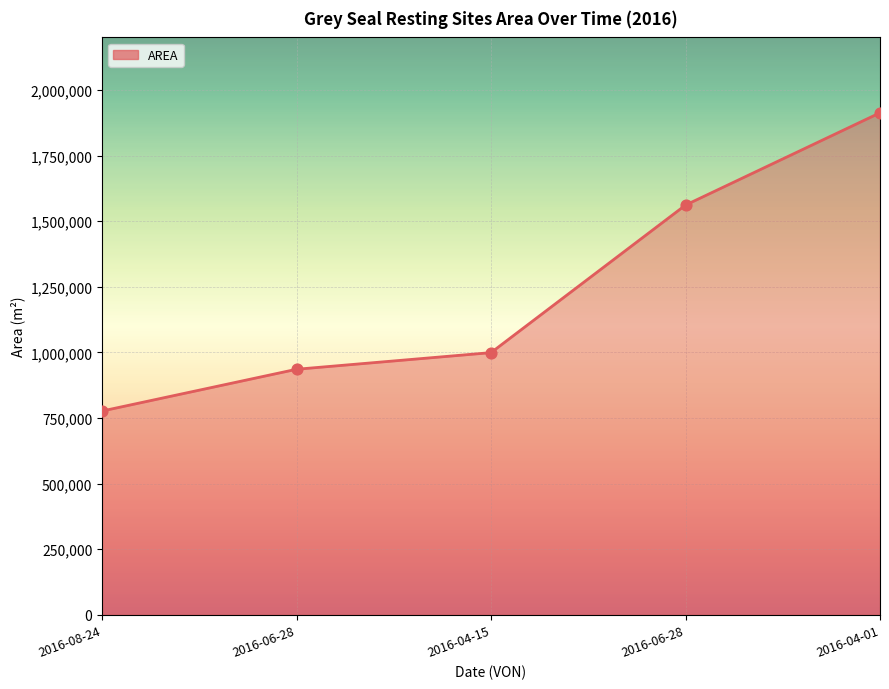

Which has a higher value, 2016-06-28 or 2016-04-15?

2016-04-15